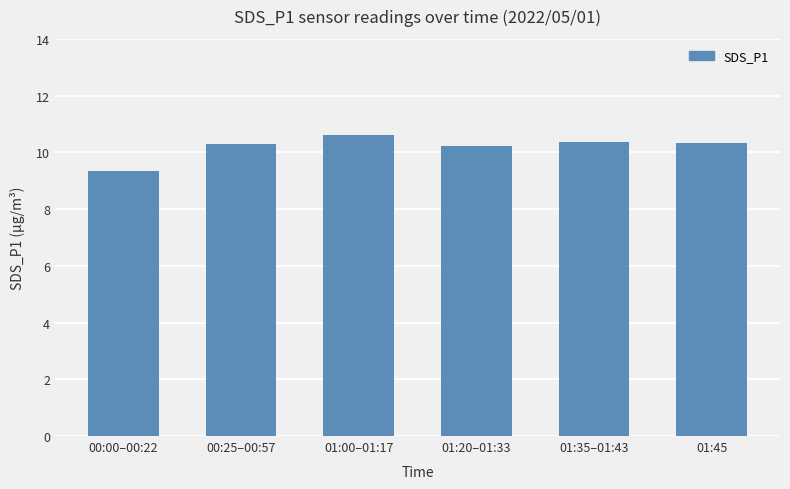

At which label is the value closest to 9?

00:00–00:22